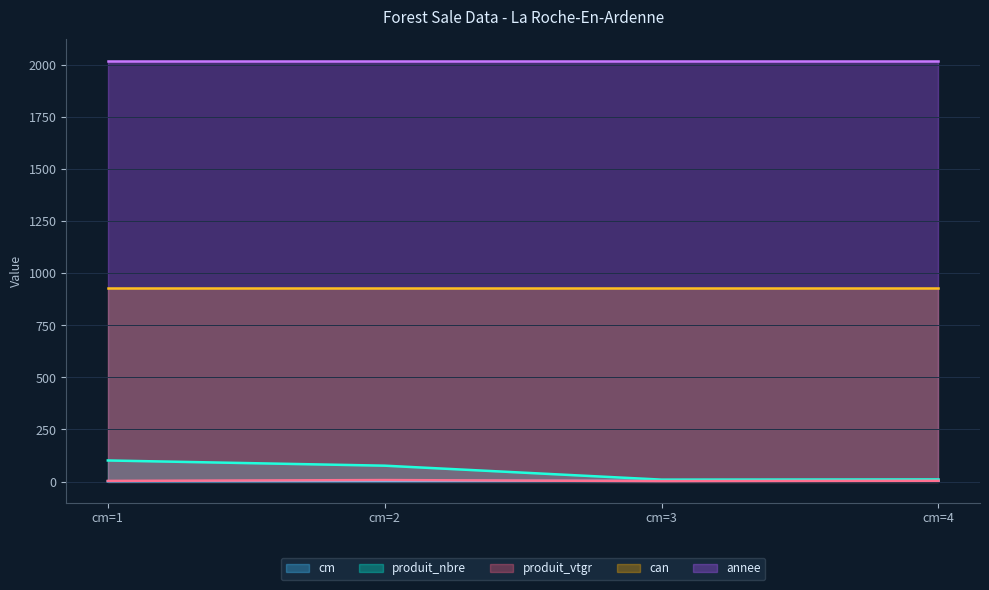

True or false: produit_nbre and produit_vtgr cross at least once.

False